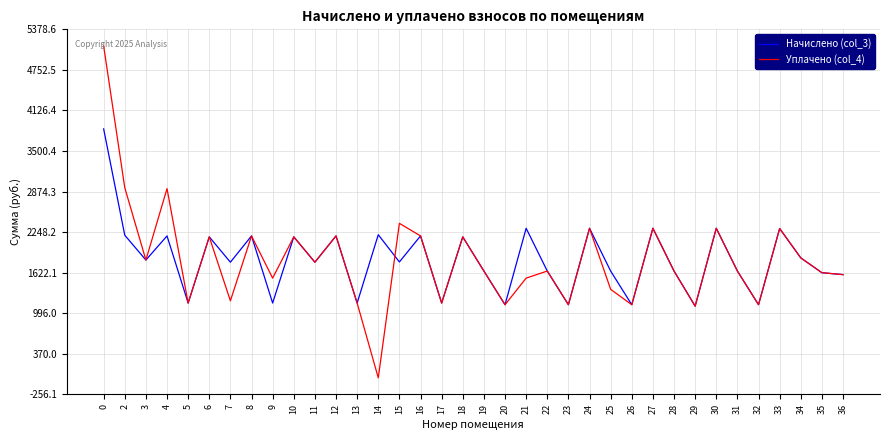

Does the chart have visible grid lines?

Yes